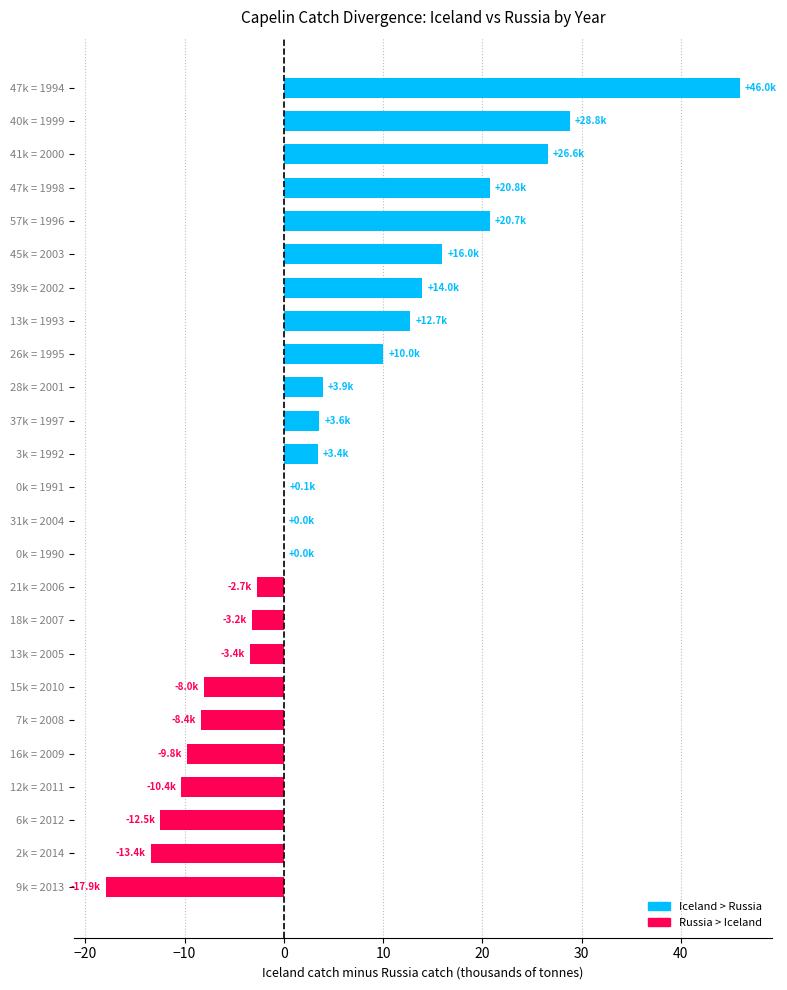

The value at 9k = 2013 is -9.6. True or false?

False